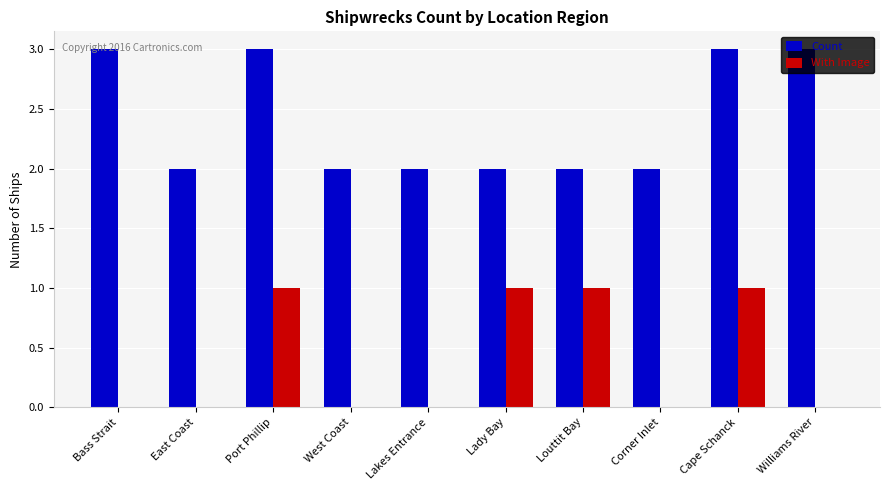

Read the Count value at Cape Schanck.

3